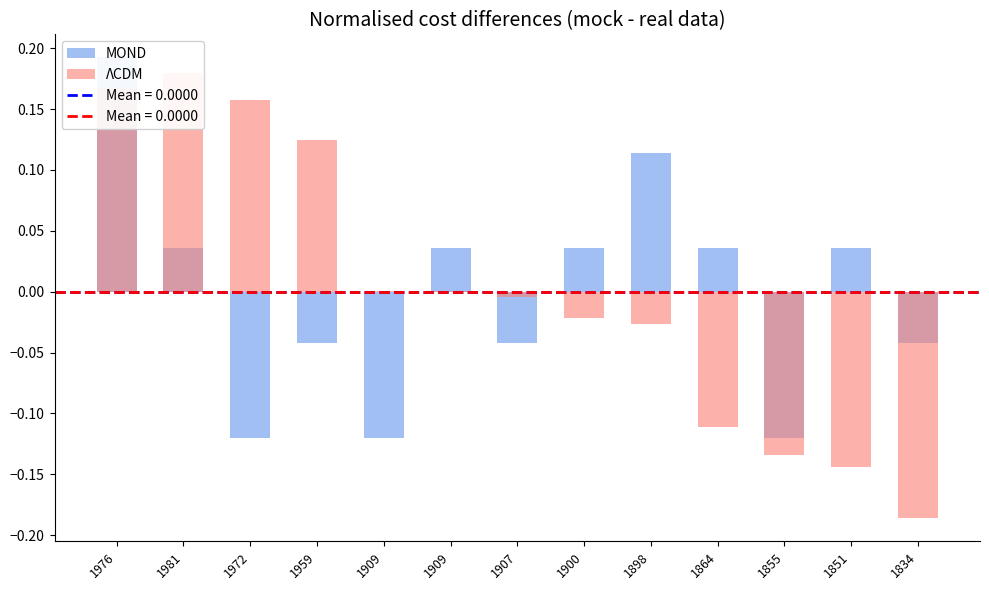

What is the label of the 3rd bar from the right?

1855